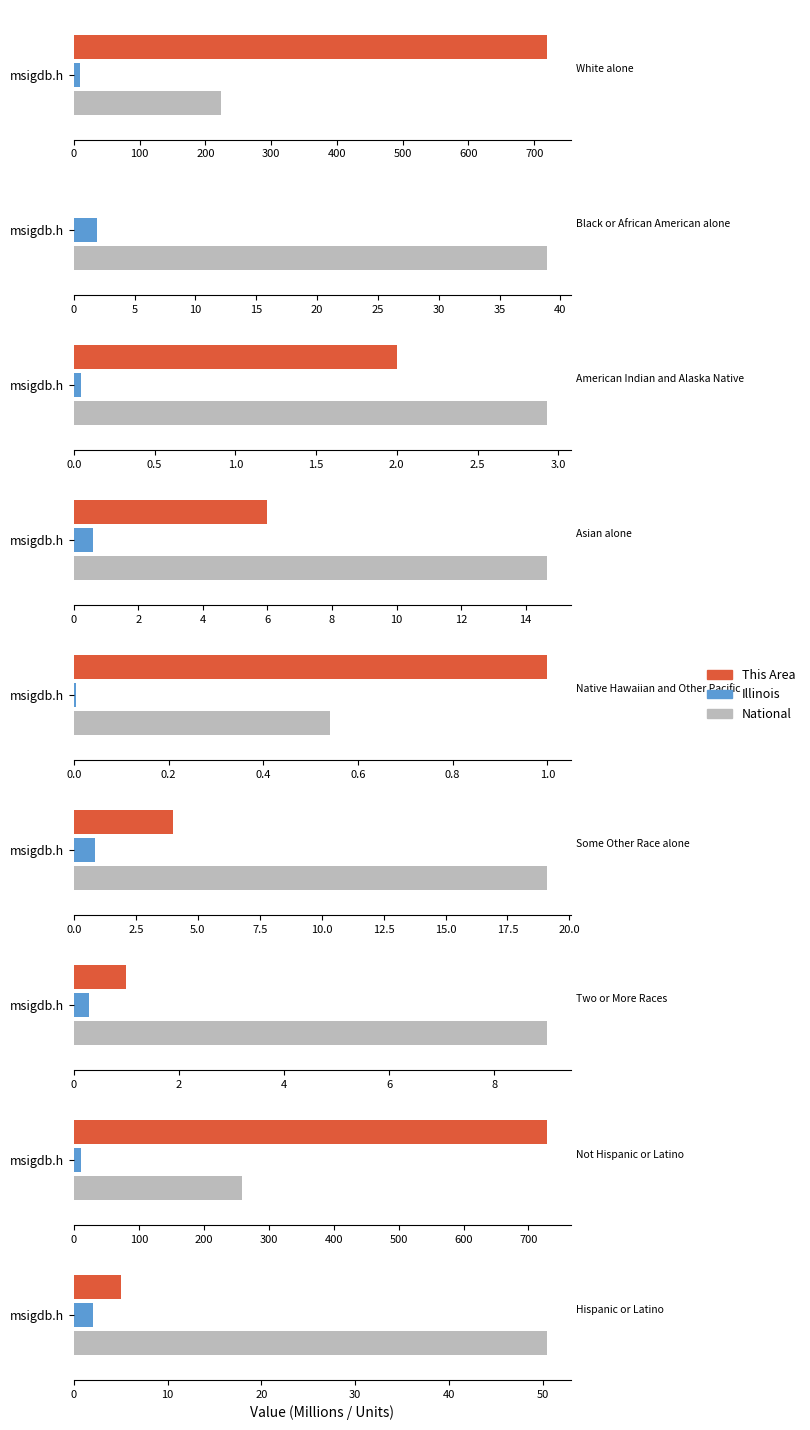

How many values in the National series exceed 19107368?

4